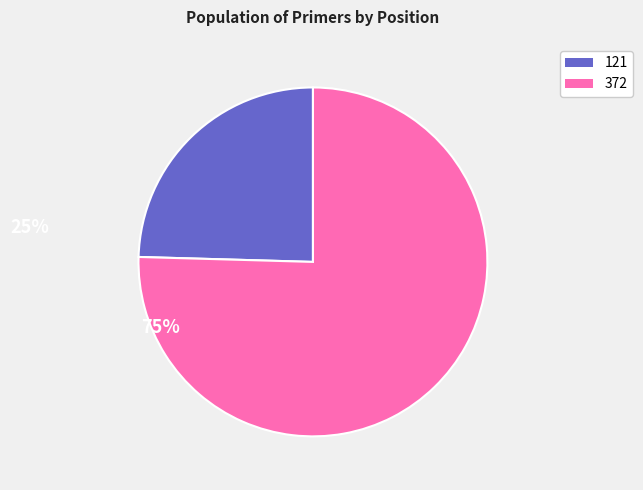

Is there a majority slice in this chart?

Yes